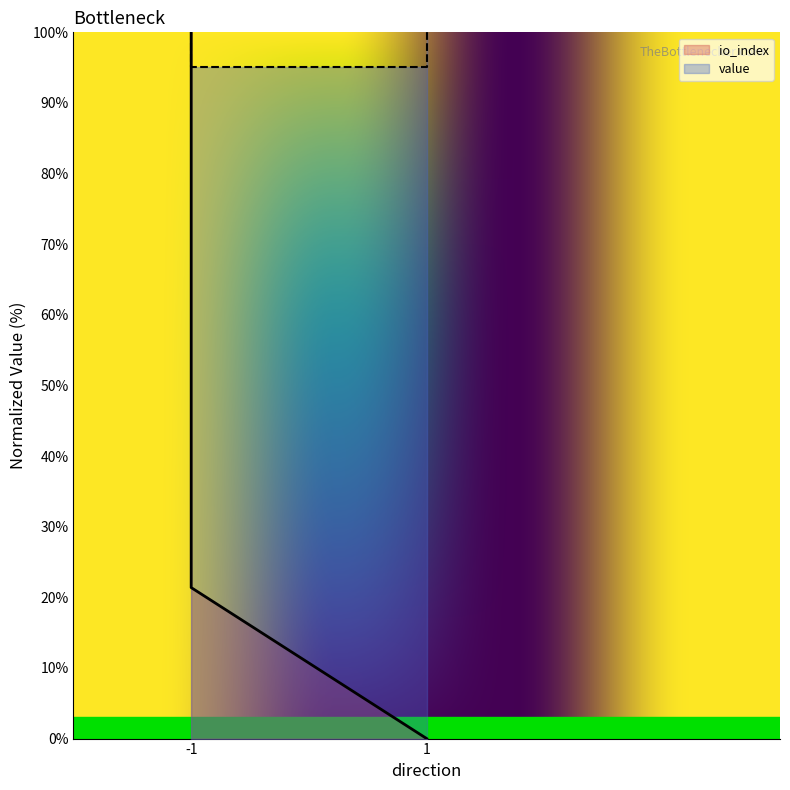

Read the io_index value at -1.

21.4